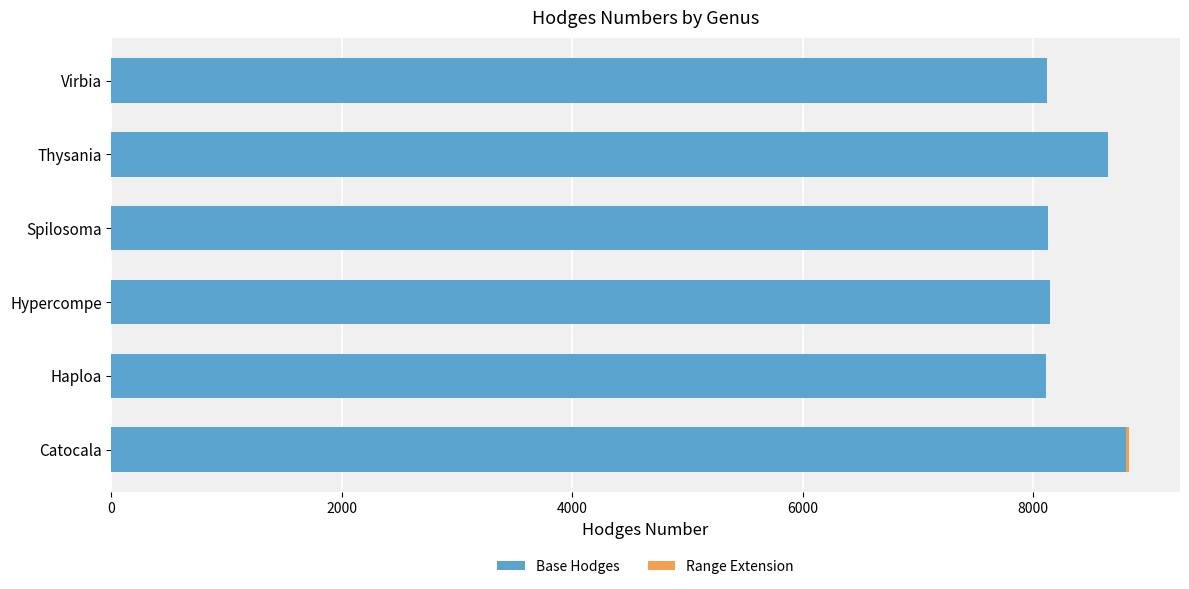

What is the average value of the Base Hodges series?

8327.4